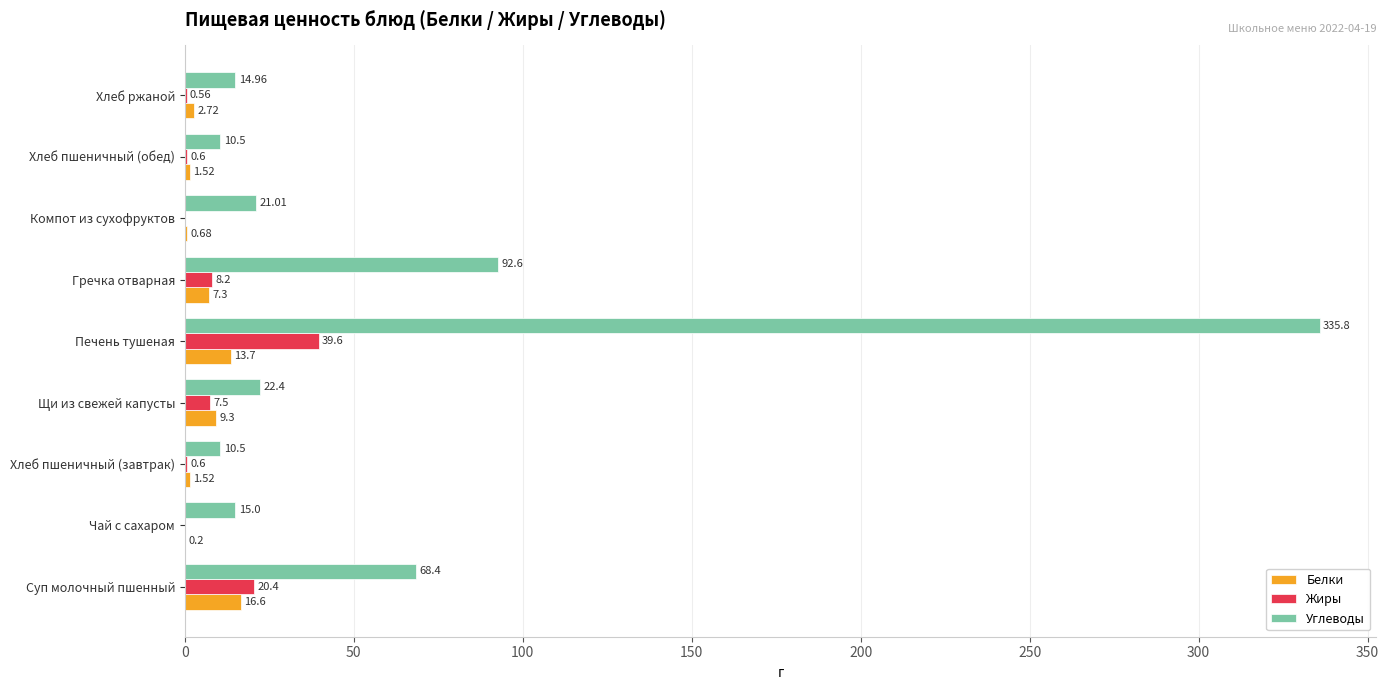

Which series changed the most between Печень тушеная and Хлеб ржаной?

Углеводы